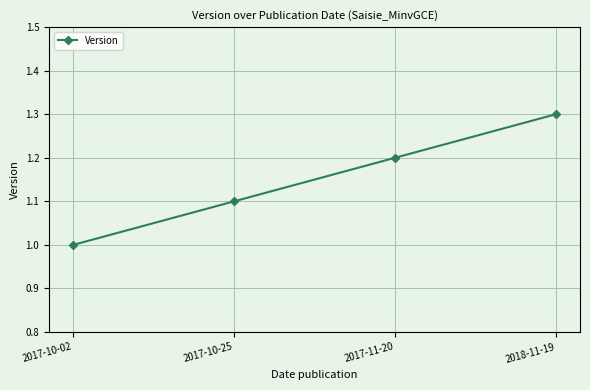

True or false: there are more than 0 points higher than both neighbors.

False